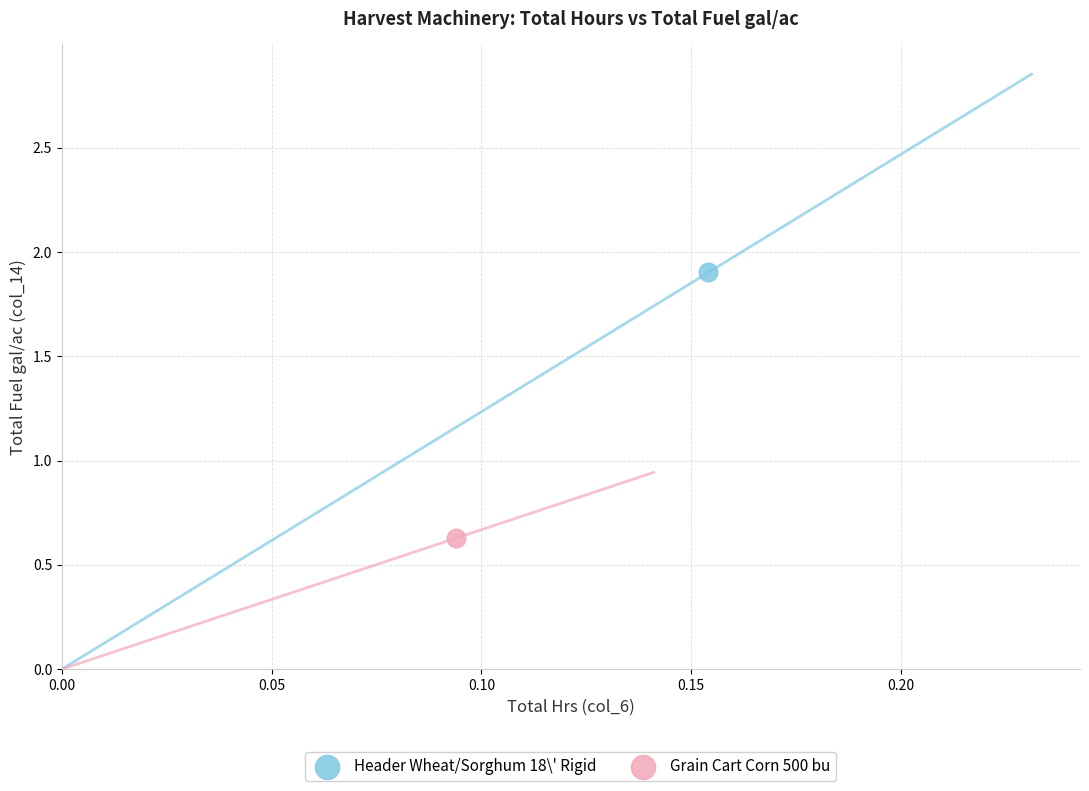

What are all the series names shown in the legend?

Header Wheat/Sorghum 18\' Rigid, Grain Cart Corn 500 bu